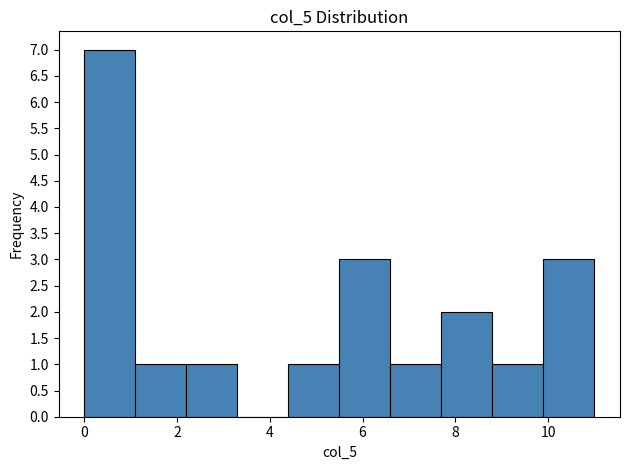

Reading left to right, list every bar in this chart as the range it spans on the x-axis followed by its height. Neither the bar edges nor the heights are printed on the chart, so give them approximately, as read against the axes.

0.0 to 1.1: 7
1.1 to 2.2: 1
2.2 to 3.3: 1
3.3 to 4.4: 0
4.4 to 5.5: 1
5.5 to 6.6: 3
6.6 to 7.7: 1
7.7 to 8.8: 2
8.8 to 9.9: 1
9.9 to 11.0: 3